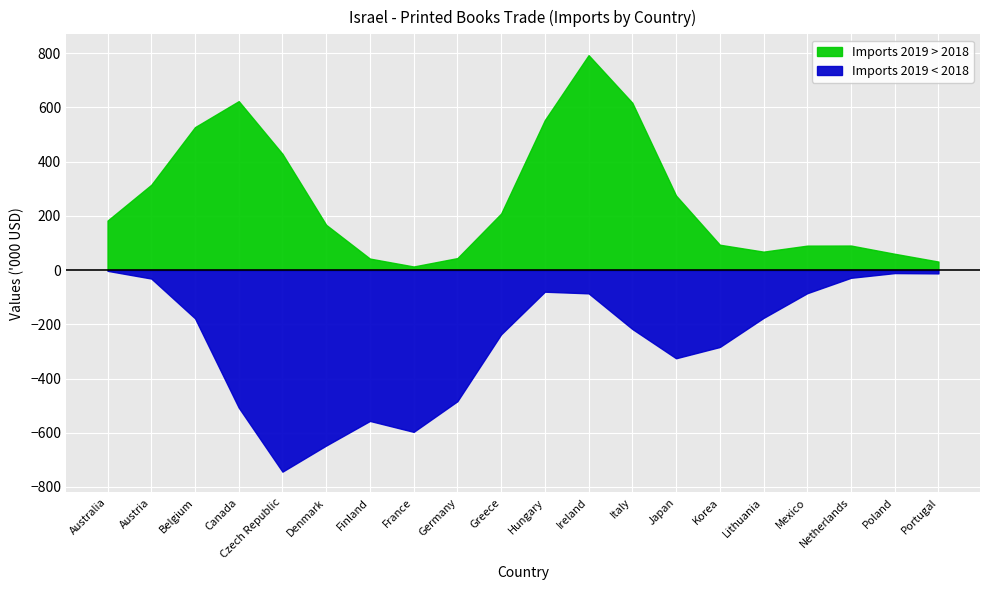

At which label is Imports 2019 closest to 2753?

Italy